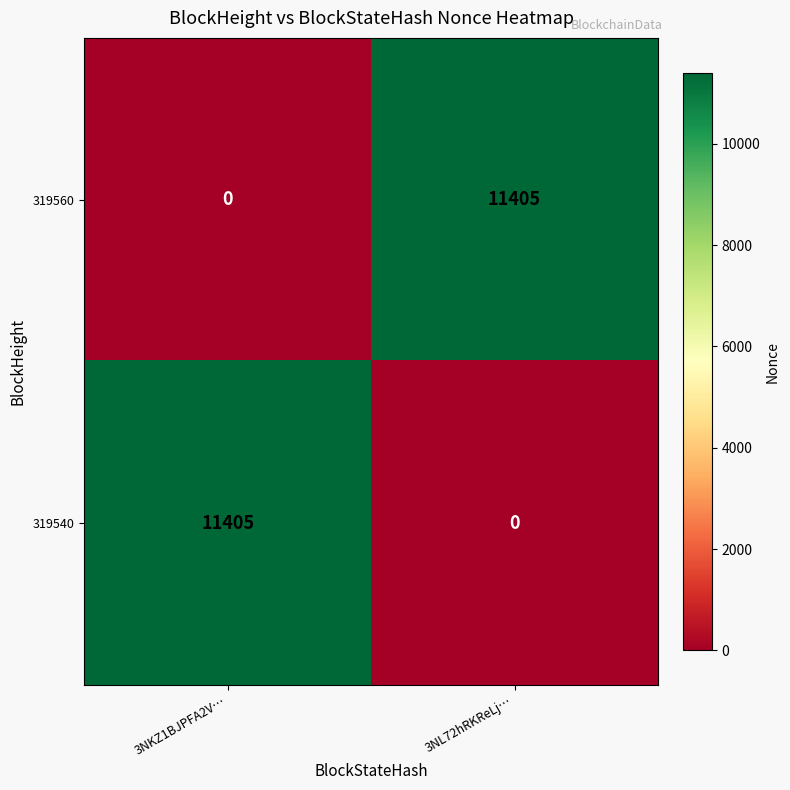

How many distinct data groups are displayed?

2